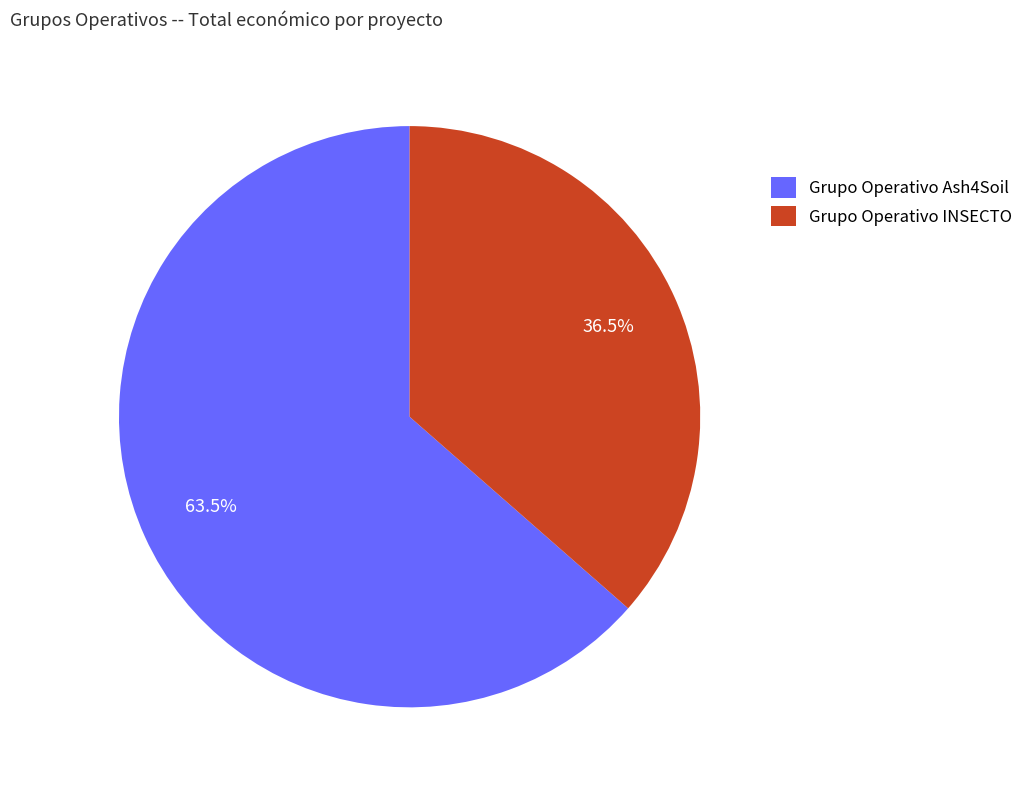

The Grupo Operativo Ash4Soil slice represents 54% of the pie. True or false?

False